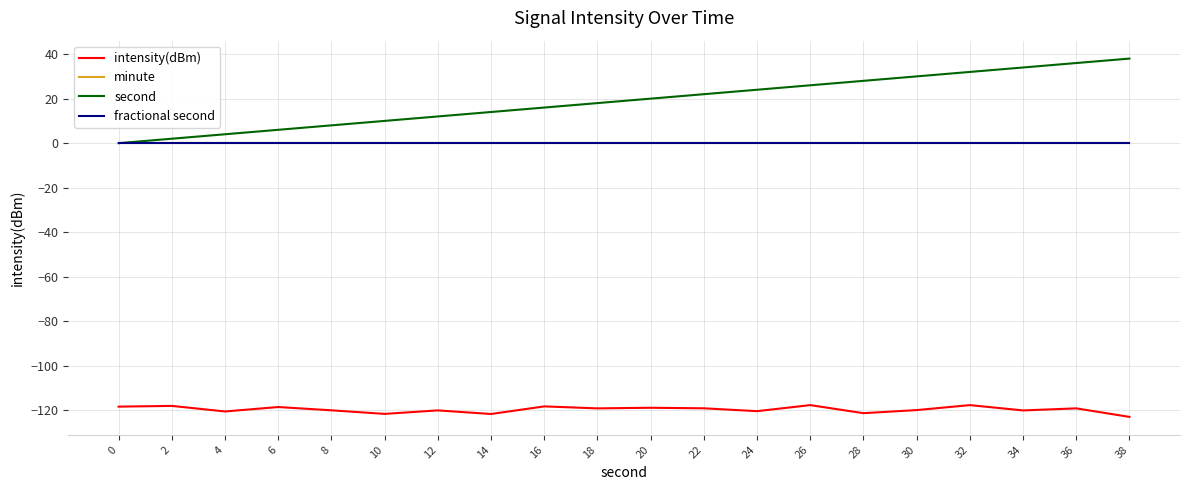

Reading right to left, extract all data points from this chart.

intensity(dBm): -123.0	-119.1	-120.1	-117.7	-119.9	-121.3	-117.7	-120.4	-119.1	-118.9	-119.1	-118.3	-121.7	-120.1	-121.6	-120.0	-118.5	-120.5	-118.0	-118.4
minute: 0.0	0.0	0.0	0.0	0.0	0.0	0.0	0.0	0.0	0.0	0.0	0.0	0.0	0.0	0.0	0.0	0.0	0.0	0.0	0.0
second: 38.0	36.0	34.0	32.0	30.0	28.0	26.0	24.0	22.0	20.0	18.0	16.0	14.0	12.0	10.0	8.0	6.0	4.0	2.0	0.0
fractional second: 0.0	0.0	0.0	0.0	0.0	0.0	0.0	0.0	0.0	0.0	0.0	0.0	0.0	0.0	0.0	0.0	0.0	0.0	0.0	0.0